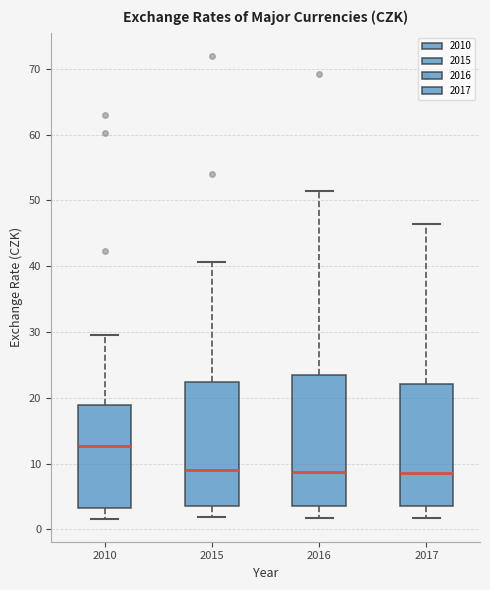

Where is the upper edge of the box at x = 2015 on the y-axis? The values are not printed on the chart, so give them approximately, as read against the axis.

22